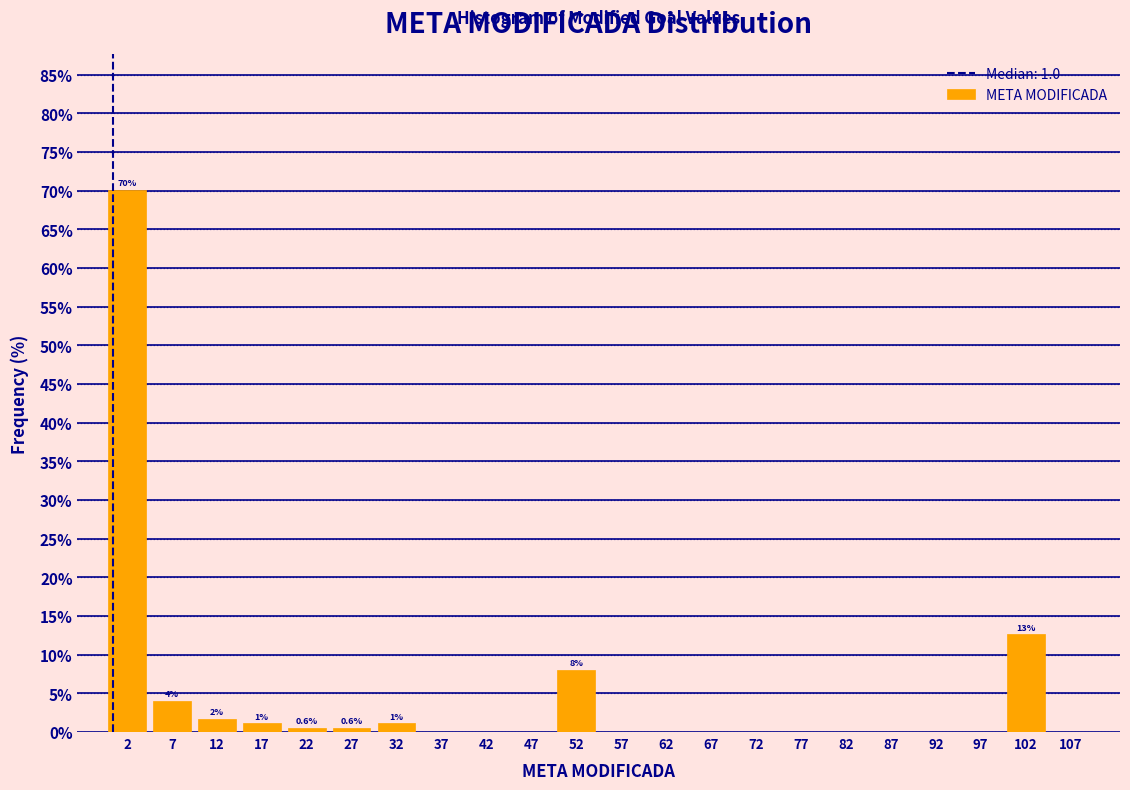

Which range on the x-axis has the tallest bar?

0 to 5